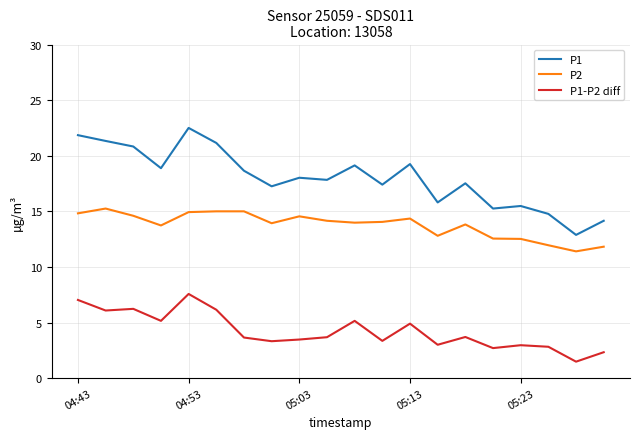

What is the minimum value shown in the chart?

1.5